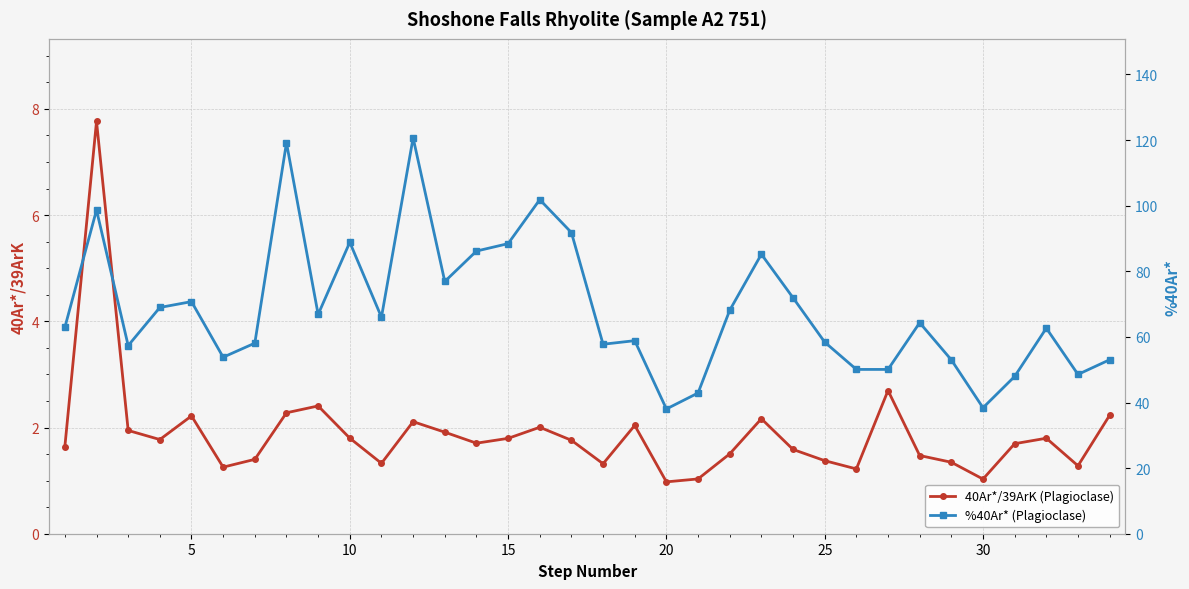

How many values in the %40Ar* (Plagioclase) series are below 64?

17